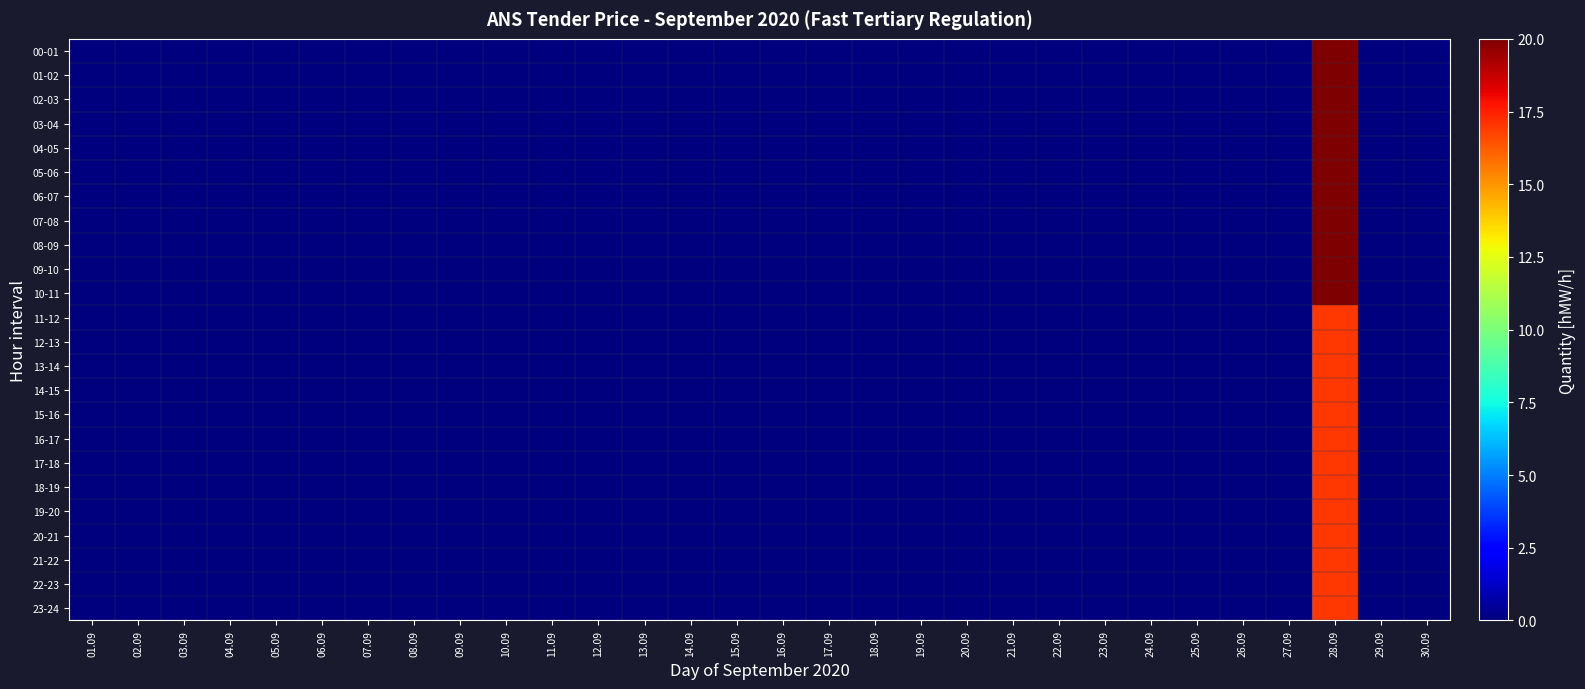

Reading right to left, what are all the values shown in this chart?

00-01: 30.09=0	29.09=0	28.09=20	27.09=0	26.09=0	25.09=0	24.09=0	23.09=0	22.09=0	21.09=0	20.09=0	19.09=0	18.09=0	17.09=0	16.09=0	15.09=0	14.09=0	13.09=0	12.09=0	11.09=0	10.09=0	09.09=0	08.09=0	07.09=0	06.09=0	05.09=0	04.09=0	03.09=0	02.09=0	01.09=0
01-02: 30.09=0	29.09=0	28.09=20	27.09=0	26.09=0	25.09=0	24.09=0	23.09=0	22.09=0	21.09=0	20.09=0	19.09=0	18.09=0	17.09=0	16.09=0	15.09=0	14.09=0	13.09=0	12.09=0	11.09=0	10.09=0	09.09=0	08.09=0	07.09=0	06.09=0	05.09=0	04.09=0	03.09=0	02.09=0	01.09=0
02-03: 30.09=0	29.09=0	28.09=20	27.09=0	26.09=0	25.09=0	24.09=0	23.09=0	22.09=0	21.09=0	20.09=0	19.09=0	18.09=0	17.09=0	16.09=0	15.09=0	14.09=0	13.09=0	12.09=0	11.09=0	10.09=0	09.09=0	08.09=0	07.09=0	06.09=0	05.09=0	04.09=0	03.09=0	02.09=0	01.09=0
03-04: 30.09=0	29.09=0	28.09=20	27.09=0	26.09=0	25.09=0	24.09=0	23.09=0	22.09=0	21.09=0	20.09=0	19.09=0	18.09=0	17.09=0	16.09=0	15.09=0	14.09=0	13.09=0	12.09=0	11.09=0	10.09=0	09.09=0	08.09=0	07.09=0	06.09=0	05.09=0	04.09=0	03.09=0	02.09=0	01.09=0
04-05: 30.09=0	29.09=0	28.09=20	27.09=0	26.09=0	25.09=0	24.09=0	23.09=0	22.09=0	21.09=0	20.09=0	19.09=0	18.09=0	17.09=0	16.09=0	15.09=0	14.09=0	13.09=0	12.09=0	11.09=0	10.09=0	09.09=0	08.09=0	07.09=0	06.09=0	05.09=0	04.09=0	03.09=0	02.09=0	01.09=0
05-06: 30.09=0	29.09=0	28.09=20	27.09=0	26.09=0	25.09=0	24.09=0	23.09=0	22.09=0	21.09=0	20.09=0	19.09=0	18.09=0	17.09=0	16.09=0	15.09=0	14.09=0	13.09=0	12.09=0	11.09=0	10.09=0	09.09=0	08.09=0	07.09=0	06.09=0	05.09=0	04.09=0	03.09=0	02.09=0	01.09=0
06-07: 30.09=0	29.09=0	28.09=20	27.09=0	26.09=0	25.09=0	24.09=0	23.09=0	22.09=0	21.09=0	20.09=0	19.09=0	18.09=0	17.09=0	16.09=0	15.09=0	14.09=0	13.09=0	12.09=0	11.09=0	10.09=0	09.09=0	08.09=0	07.09=0	06.09=0	05.09=0	04.09=0	03.09=0	02.09=0	01.09=0
07-08: 30.09=0	29.09=0	28.09=20	27.09=0	26.09=0	25.09=0	24.09=0	23.09=0	22.09=0	21.09=0	20.09=0	19.09=0	18.09=0	17.09=0	16.09=0	15.09=0	14.09=0	13.09=0	12.09=0	11.09=0	10.09=0	09.09=0	08.09=0	07.09=0	06.09=0	05.09=0	04.09=0	03.09=0	02.09=0	01.09=0
08-09: 30.09=0	29.09=0	28.09=20	27.09=0	26.09=0	25.09=0	24.09=0	23.09=0	22.09=0	21.09=0	20.09=0	19.09=0	18.09=0	17.09=0	16.09=0	15.09=0	14.09=0	13.09=0	12.09=0	11.09=0	10.09=0	09.09=0	08.09=0	07.09=0	06.09=0	05.09=0	04.09=0	03.09=0	02.09=0	01.09=0
09-10: 30.09=0	29.09=0	28.09=20	27.09=0	26.09=0	25.09=0	24.09=0	23.09=0	22.09=0	21.09=0	20.09=0	19.09=0	18.09=0	17.09=0	16.09=0	15.09=0	14.09=0	13.09=0	12.09=0	11.09=0	10.09=0	09.09=0	08.09=0	07.09=0	06.09=0	05.09=0	04.09=0	03.09=0	02.09=0	01.09=0
10-11: 30.09=0	29.09=0	28.09=20	27.09=0	26.09=0	25.09=0	24.09=0	23.09=0	22.09=0	21.09=0	20.09=0	19.09=0	18.09=0	17.09=0	16.09=0	15.09=0	14.09=0	13.09=0	12.09=0	11.09=0	10.09=0	09.09=0	08.09=0	07.09=0	06.09=0	05.09=0	04.09=0	03.09=0	02.09=0	01.09=0
11-12: 30.09=0	29.09=0	28.09=17	27.09=0	26.09=0	25.09=0	24.09=0	23.09=0	22.09=0	21.09=0	20.09=0	19.09=0	18.09=0	17.09=0	16.09=0	15.09=0	14.09=0	13.09=0	12.09=0	11.09=0	10.09=0	09.09=0	08.09=0	07.09=0	06.09=0	05.09=0	04.09=0	03.09=0	02.09=0	01.09=0
12-13: 30.09=0	29.09=0	28.09=17	27.09=0	26.09=0	25.09=0	24.09=0	23.09=0	22.09=0	21.09=0	20.09=0	19.09=0	18.09=0	17.09=0	16.09=0	15.09=0	14.09=0	13.09=0	12.09=0	11.09=0	10.09=0	09.09=0	08.09=0	07.09=0	06.09=0	05.09=0	04.09=0	03.09=0	02.09=0	01.09=0
13-14: 30.09=0	29.09=0	28.09=17	27.09=0	26.09=0	25.09=0	24.09=0	23.09=0	22.09=0	21.09=0	20.09=0	19.09=0	18.09=0	17.09=0	16.09=0	15.09=0	14.09=0	13.09=0	12.09=0	11.09=0	10.09=0	09.09=0	08.09=0	07.09=0	06.09=0	05.09=0	04.09=0	03.09=0	02.09=0	01.09=0
14-15: 30.09=0	29.09=0	28.09=17	27.09=0	26.09=0	25.09=0	24.09=0	23.09=0	22.09=0	21.09=0	20.09=0	19.09=0	18.09=0	17.09=0	16.09=0	15.09=0	14.09=0	13.09=0	12.09=0	11.09=0	10.09=0	09.09=0	08.09=0	07.09=0	06.09=0	05.09=0	04.09=0	03.09=0	02.09=0	01.09=0
15-16: 30.09=0	29.09=0	28.09=17	27.09=0	26.09=0	25.09=0	24.09=0	23.09=0	22.09=0	21.09=0	20.09=0	19.09=0	18.09=0	17.09=0	16.09=0	15.09=0	14.09=0	13.09=0	12.09=0	11.09=0	10.09=0	09.09=0	08.09=0	07.09=0	06.09=0	05.09=0	04.09=0	03.09=0	02.09=0	01.09=0
16-17: 30.09=0	29.09=0	28.09=17	27.09=0	26.09=0	25.09=0	24.09=0	23.09=0	22.09=0	21.09=0	20.09=0	19.09=0	18.09=0	17.09=0	16.09=0	15.09=0	14.09=0	13.09=0	12.09=0	11.09=0	10.09=0	09.09=0	08.09=0	07.09=0	06.09=0	05.09=0	04.09=0	03.09=0	02.09=0	01.09=0
17-18: 30.09=0	29.09=0	28.09=17	27.09=0	26.09=0	25.09=0	24.09=0	23.09=0	22.09=0	21.09=0	20.09=0	19.09=0	18.09=0	17.09=0	16.09=0	15.09=0	14.09=0	13.09=0	12.09=0	11.09=0	10.09=0	09.09=0	08.09=0	07.09=0	06.09=0	05.09=0	04.09=0	03.09=0	02.09=0	01.09=0
18-19: 30.09=0	29.09=0	28.09=17	27.09=0	26.09=0	25.09=0	24.09=0	23.09=0	22.09=0	21.09=0	20.09=0	19.09=0	18.09=0	17.09=0	16.09=0	15.09=0	14.09=0	13.09=0	12.09=0	11.09=0	10.09=0	09.09=0	08.09=0	07.09=0	06.09=0	05.09=0	04.09=0	03.09=0	02.09=0	01.09=0
19-20: 30.09=0	29.09=0	28.09=17	27.09=0	26.09=0	25.09=0	24.09=0	23.09=0	22.09=0	21.09=0	20.09=0	19.09=0	18.09=0	17.09=0	16.09=0	15.09=0	14.09=0	13.09=0	12.09=0	11.09=0	10.09=0	09.09=0	08.09=0	07.09=0	06.09=0	05.09=0	04.09=0	03.09=0	02.09=0	01.09=0
20-21: 30.09=0	29.09=0	28.09=17	27.09=0	26.09=0	25.09=0	24.09=0	23.09=0	22.09=0	21.09=0	20.09=0	19.09=0	18.09=0	17.09=0	16.09=0	15.09=0	14.09=0	13.09=0	12.09=0	11.09=0	10.09=0	09.09=0	08.09=0	07.09=0	06.09=0	05.09=0	04.09=0	03.09=0	02.09=0	01.09=0
21-22: 30.09=0	29.09=0	28.09=17	27.09=0	26.09=0	25.09=0	24.09=0	23.09=0	22.09=0	21.09=0	20.09=0	19.09=0	18.09=0	17.09=0	16.09=0	15.09=0	14.09=0	13.09=0	12.09=0	11.09=0	10.09=0	09.09=0	08.09=0	07.09=0	06.09=0	05.09=0	04.09=0	03.09=0	02.09=0	01.09=0
22-23: 30.09=0	29.09=0	28.09=17	27.09=0	26.09=0	25.09=0	24.09=0	23.09=0	22.09=0	21.09=0	20.09=0	19.09=0	18.09=0	17.09=0	16.09=0	15.09=0	14.09=0	13.09=0	12.09=0	11.09=0	10.09=0	09.09=0	08.09=0	07.09=0	06.09=0	05.09=0	04.09=0	03.09=0	02.09=0	01.09=0
23-24: 30.09=0	29.09=0	28.09=17	27.09=0	26.09=0	25.09=0	24.09=0	23.09=0	22.09=0	21.09=0	20.09=0	19.09=0	18.09=0	17.09=0	16.09=0	15.09=0	14.09=0	13.09=0	12.09=0	11.09=0	10.09=0	09.09=0	08.09=0	07.09=0	06.09=0	05.09=0	04.09=0	03.09=0	02.09=0	01.09=0